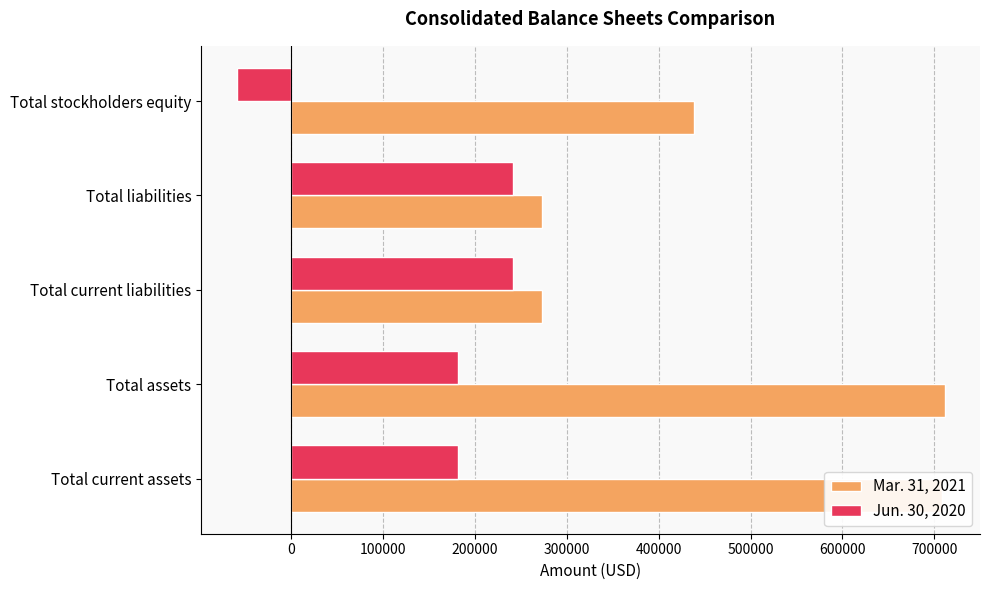

What is the difference between the Mar. 31, 2021 values at Total liabilities and Total assets?

438746